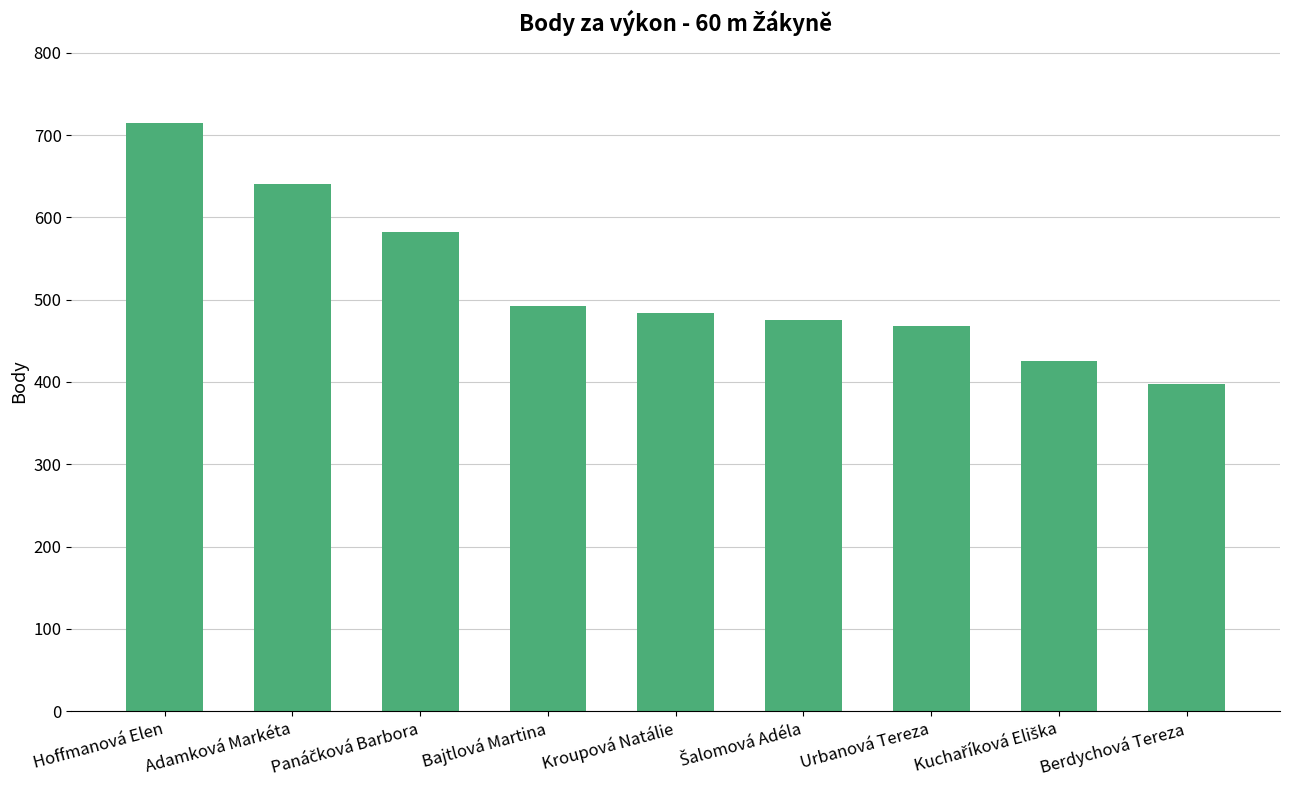

What is the smallest value displayed?

397